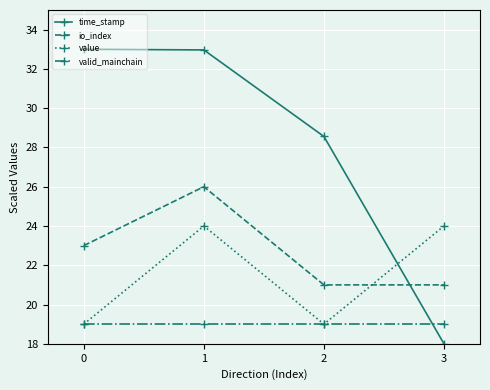

What is the sum of all io_index values?

91.0